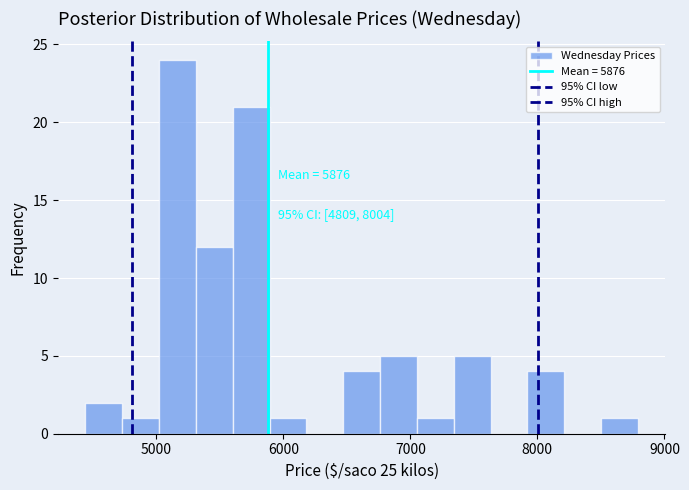

Read against the x-axis, roughly where is the centre of the tallest bar?

5200